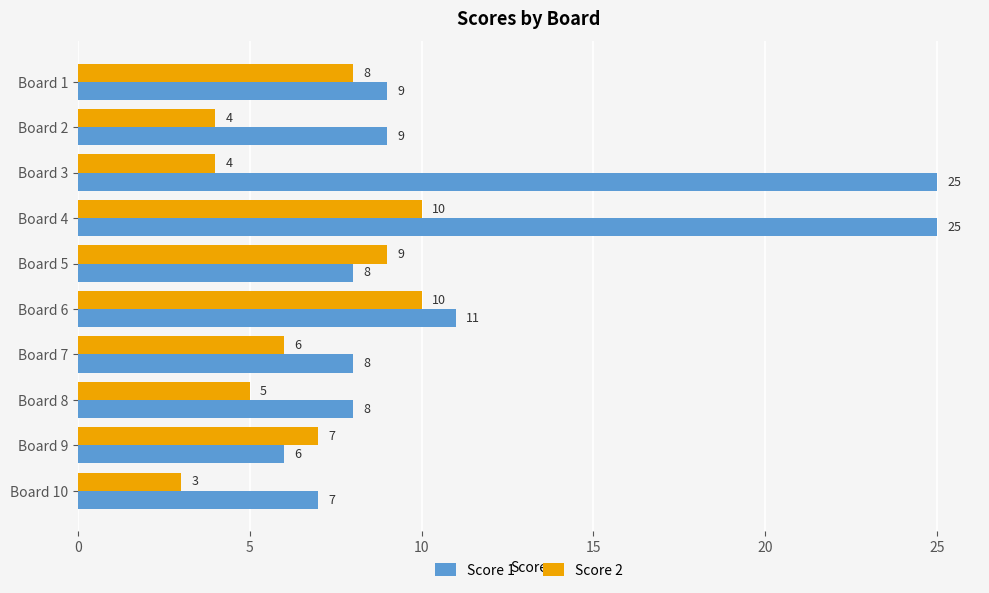

True or false: Score 1 has a value of 25 at Board 4.

True